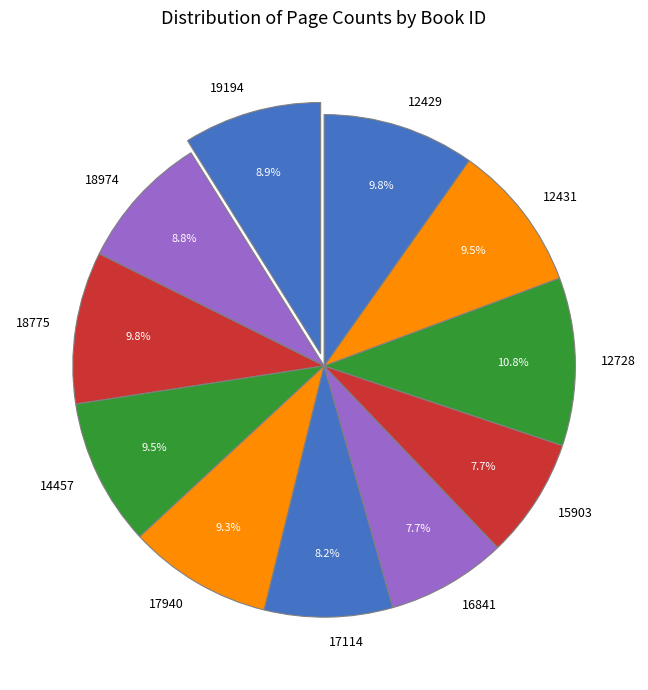

What is the largest slice in the pie chart?

12728